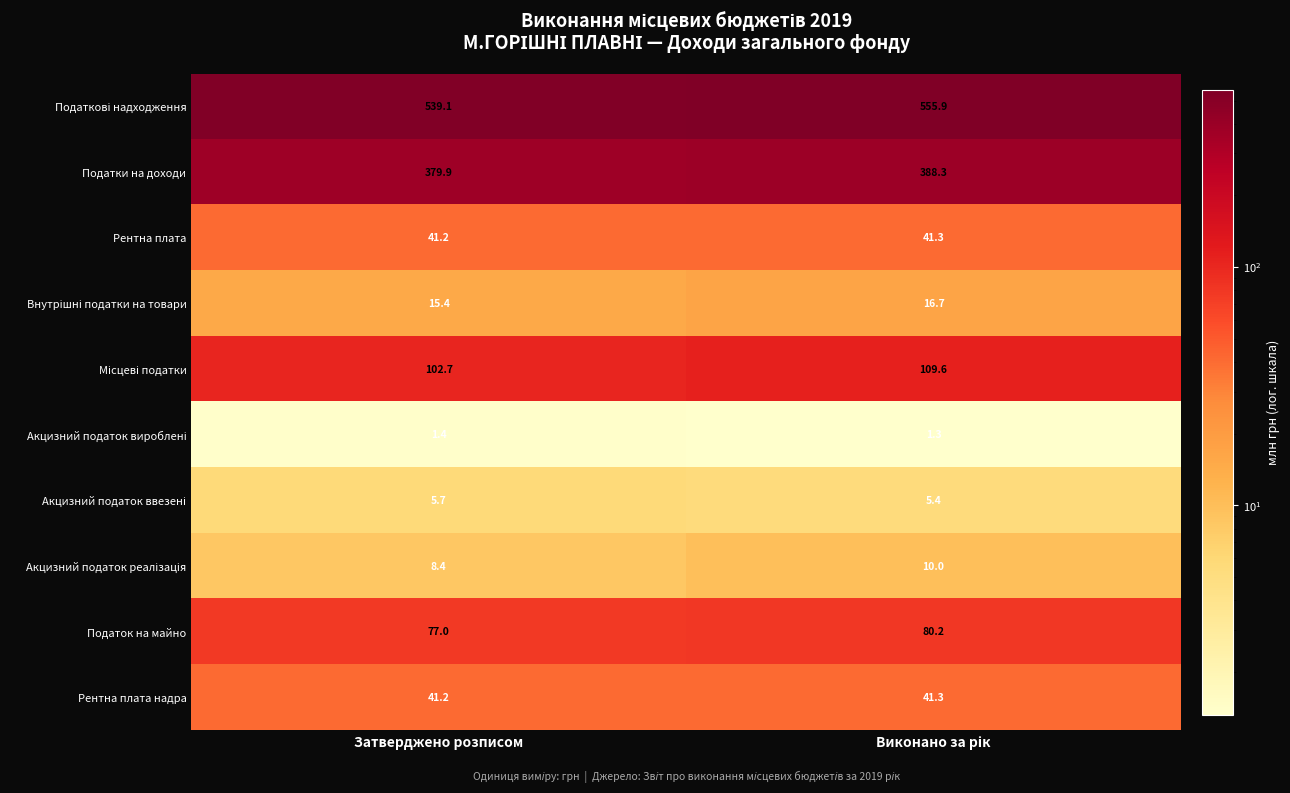

What is the minimum value shown in the chart?

1.3